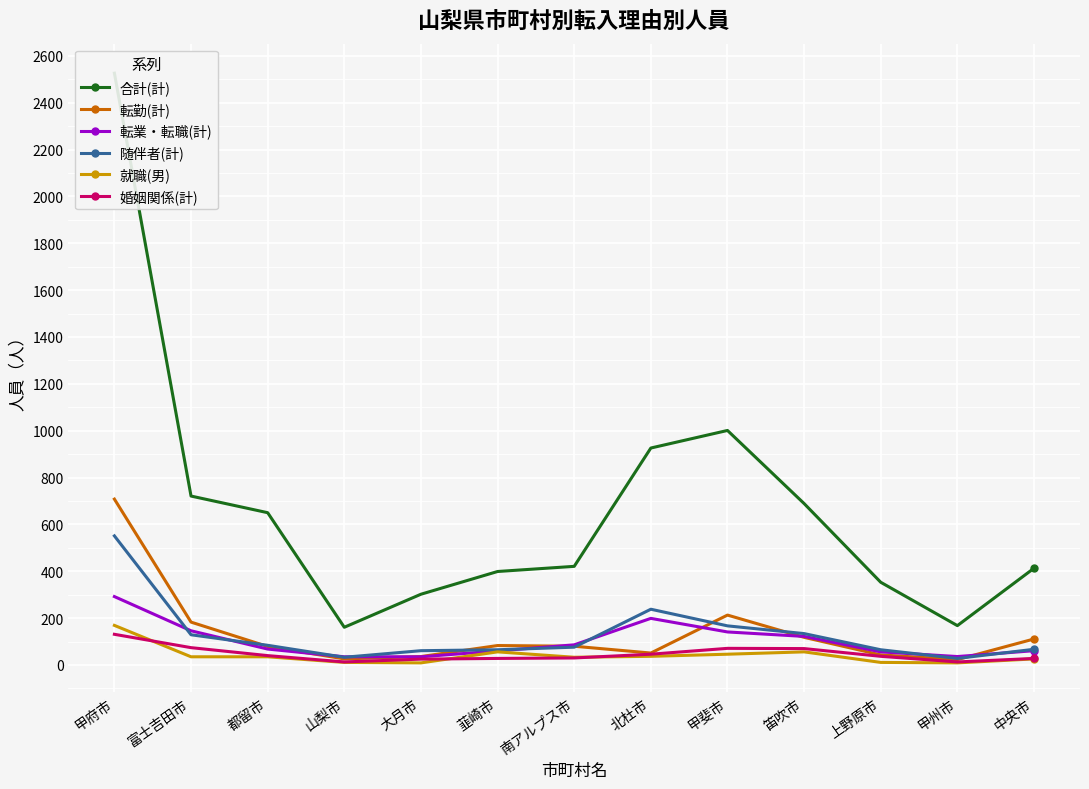

True or false: 転勤(計) and 婚姻関係(計) cross at least once.

False